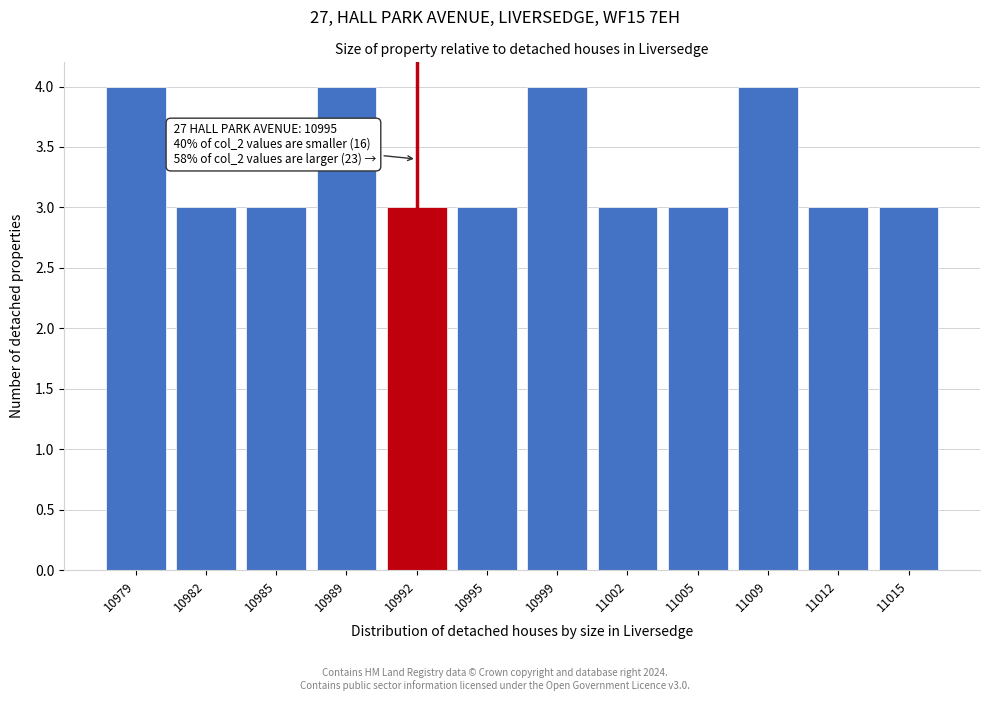

Reading left to right, extract all data points from this chart.

4	3	3	4	3	3	4	3	3	4	3	3